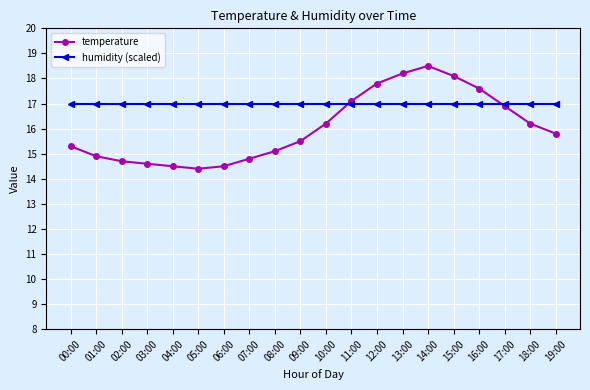

In temperature, how many points are lower than both neighbors (excluding endpoints)?

1